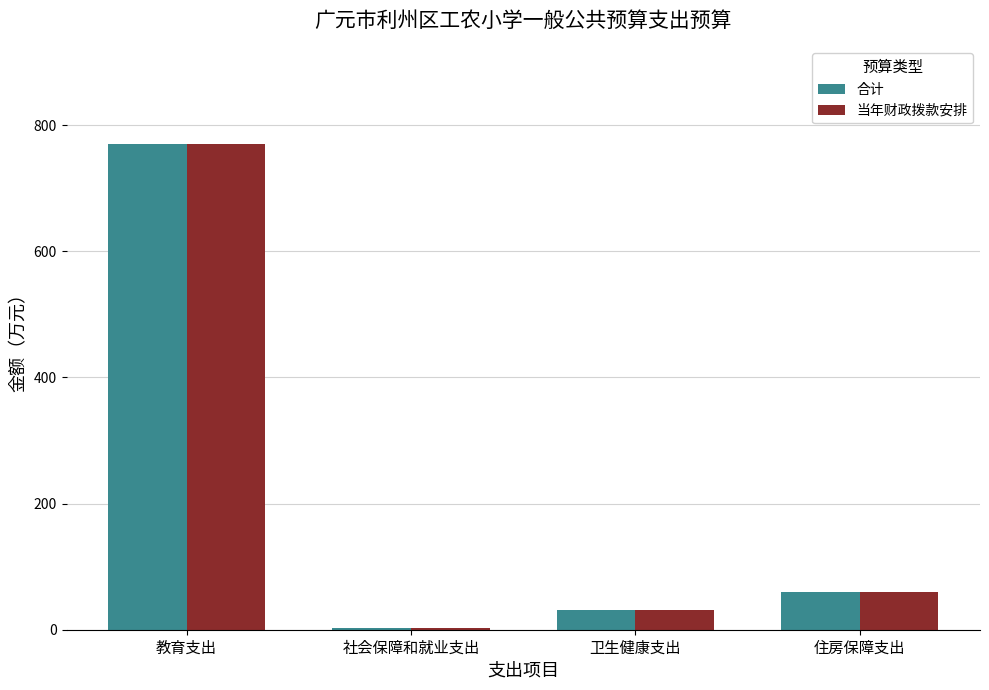

Is it true that 合计 equals 103.2 at 住房保障支出?

False